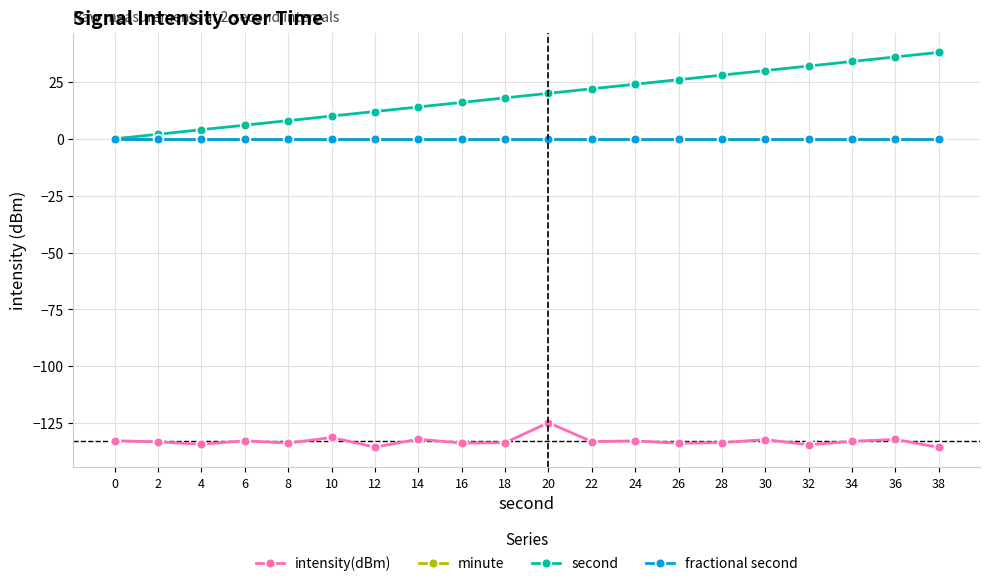

What is the difference between the second highest and second lowest values in the intensity(dBm) series?

4.2